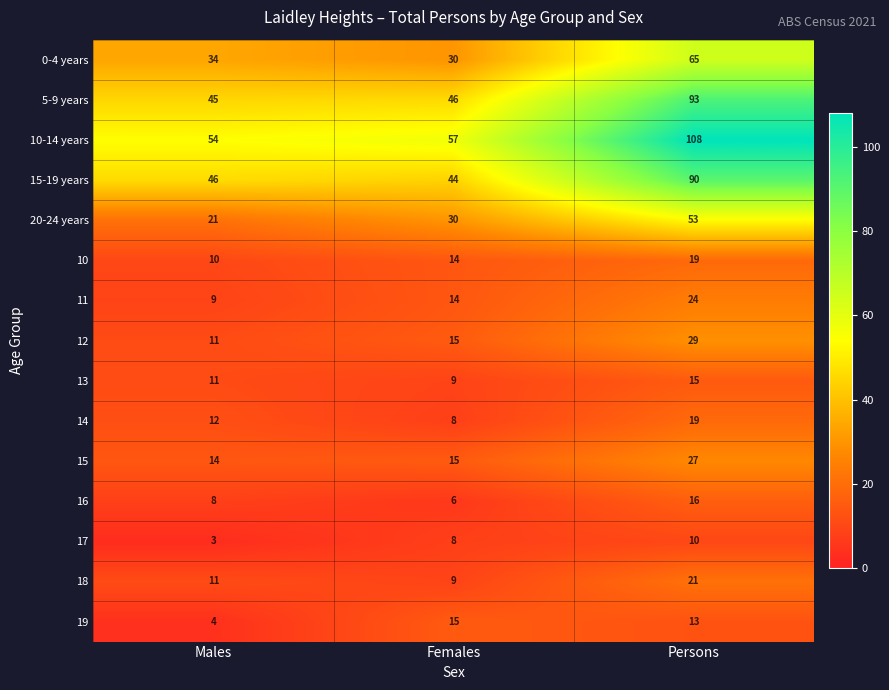

Where is 15 nearest to the value 20?

Females